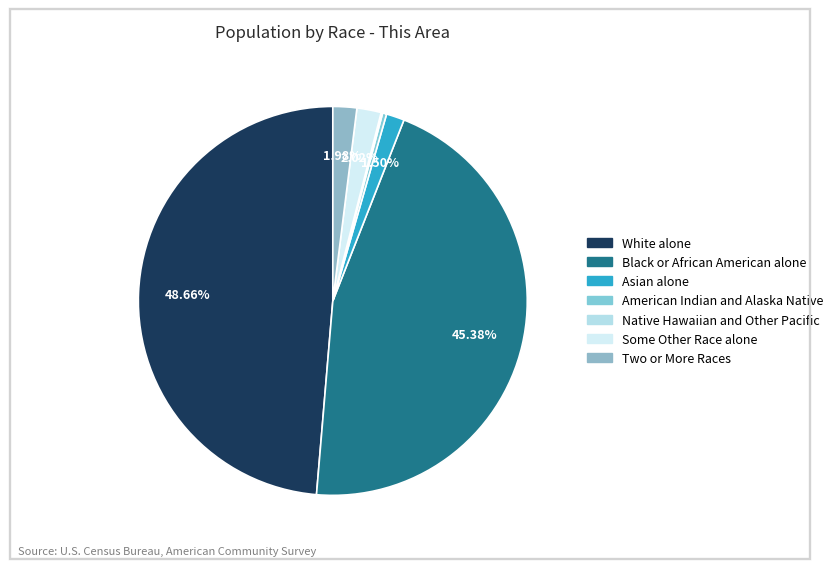

Does White alone account for over 50% of the chart?

No